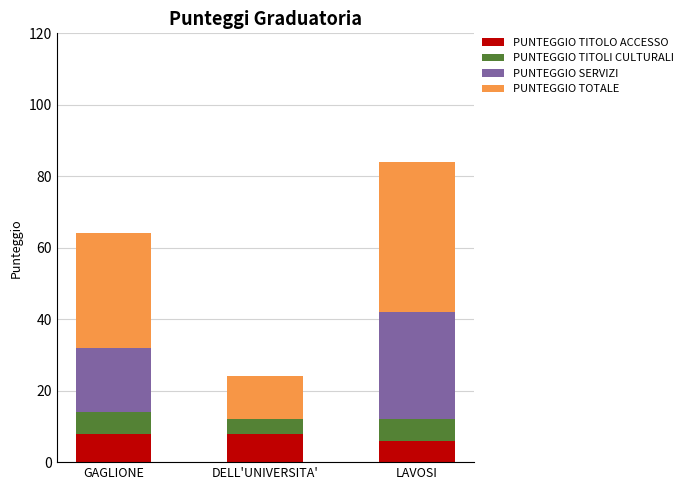

What is the total value across all series at DELL'UNIVERSITA'?

24